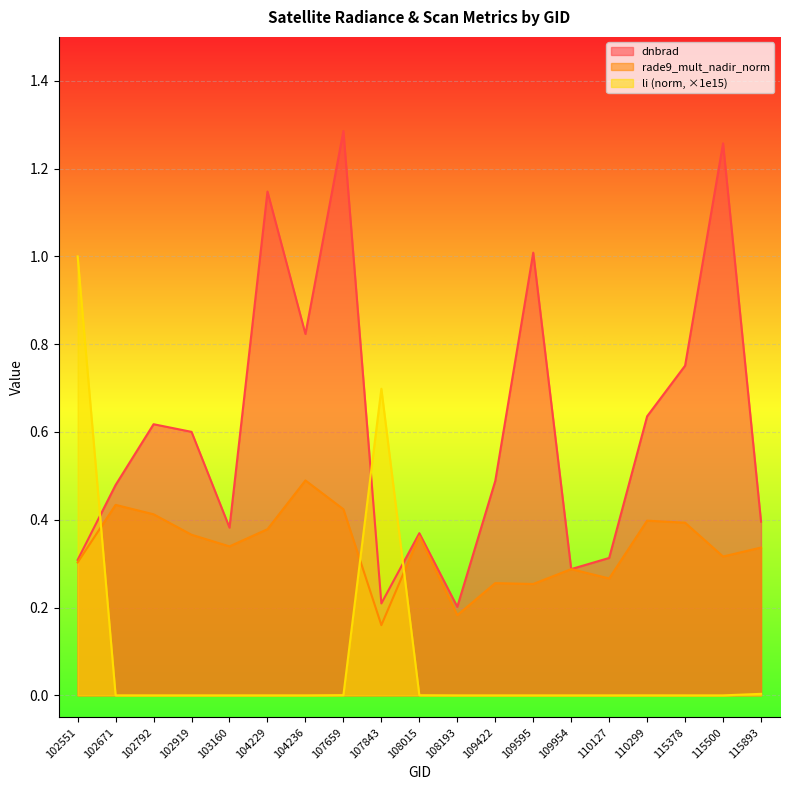

What is the average value of the rade9_mult_nadir_norm series?

0.3